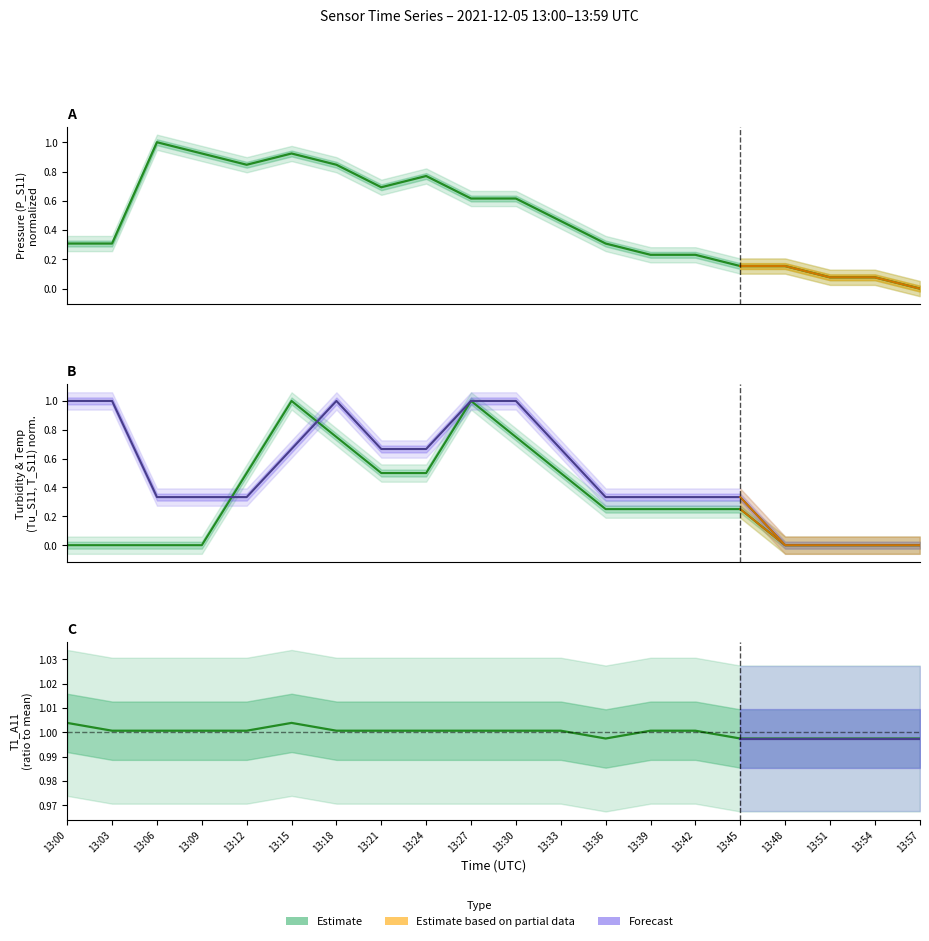

At which label does Tu_S11 reach its minimum?

13:00